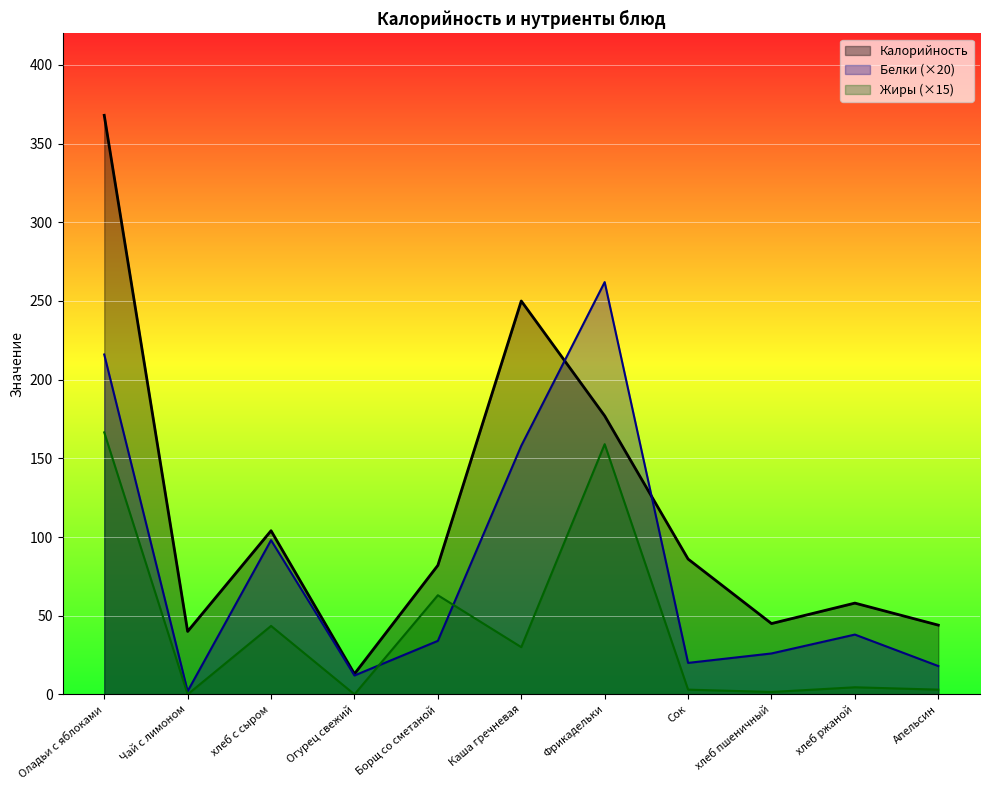

How many values in the Калорийность series are below 82?

5